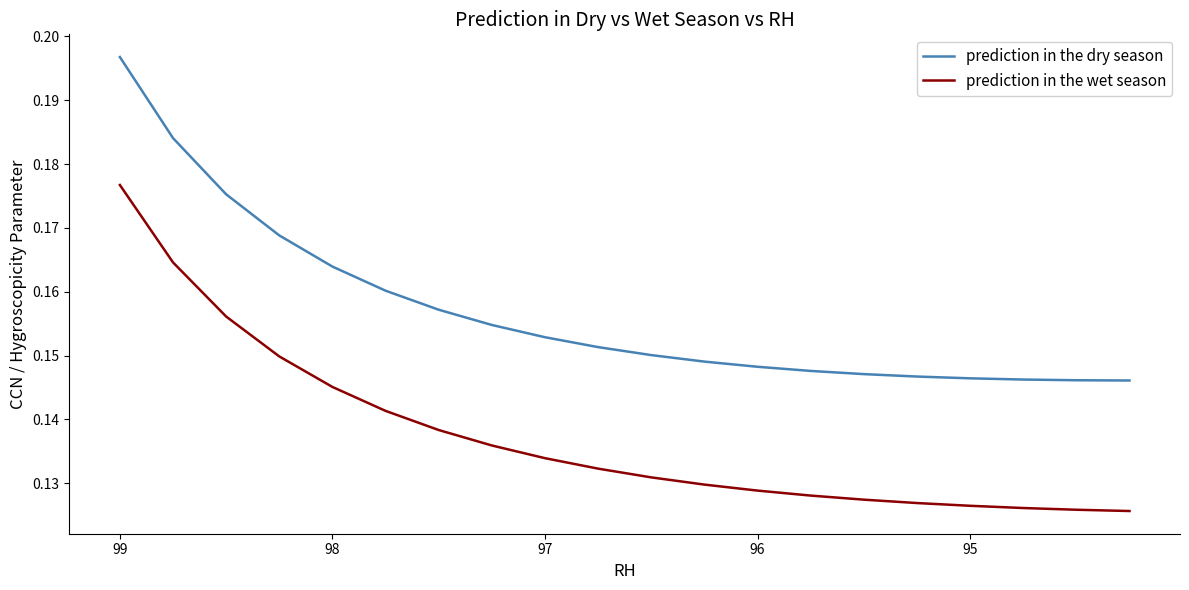

True or false: prediction in the dry season and prediction in the wet season intersect in this chart.

False